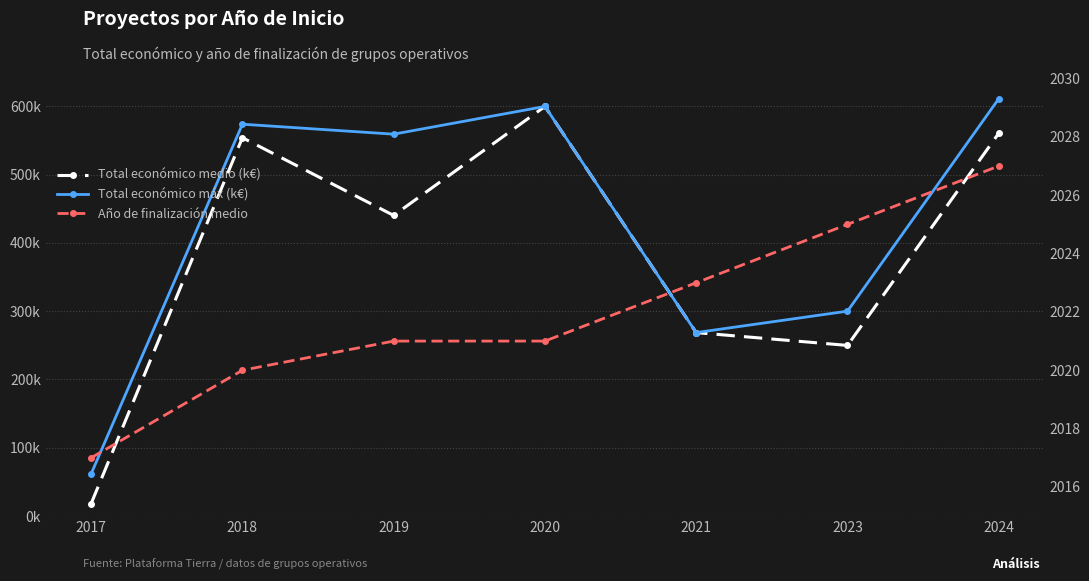

At how many categories does at least one series exceed 625?

7